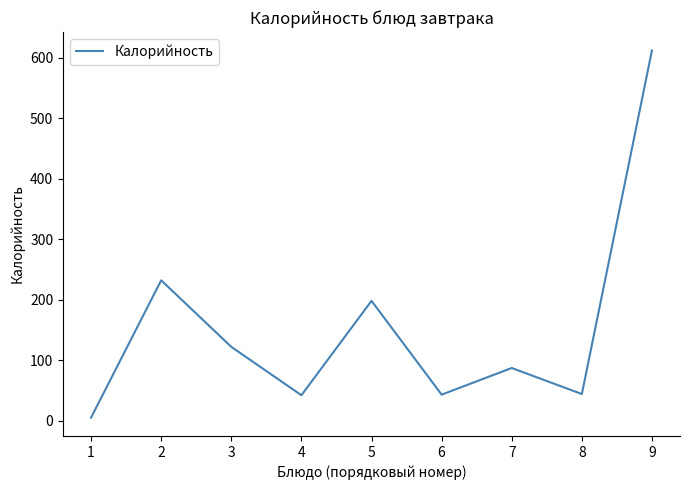

What is the change in value from 6 to 7?

+44